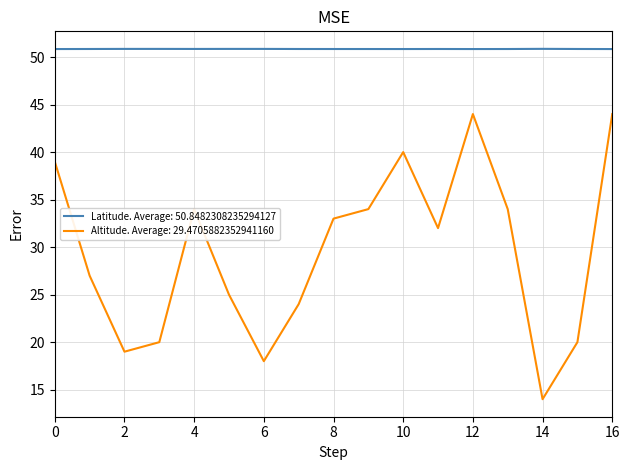

Rank the series by their average value, from highest to lowest.

Latitude. Average: 50.8482308235294127, Altitude. Average: 29.4705882352941160